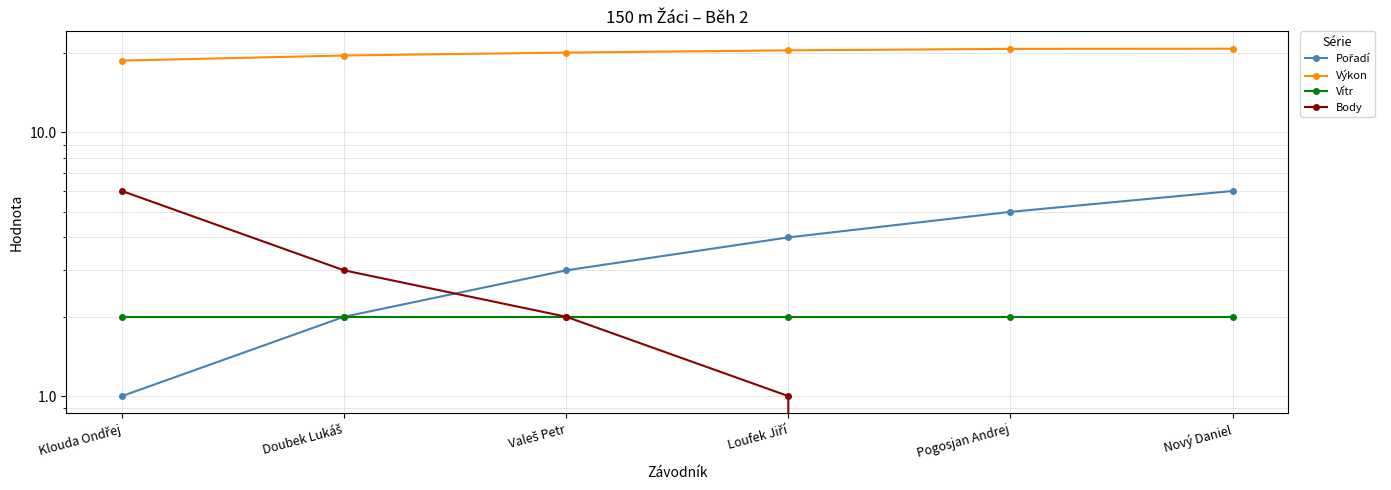

List the labels in order of Pořadí value, largest first.

Nový Daniel, Pogosjan Andrej, Loufek Jiří, Valeš Petr, Doubek Lukáš, Klouda Ondřej